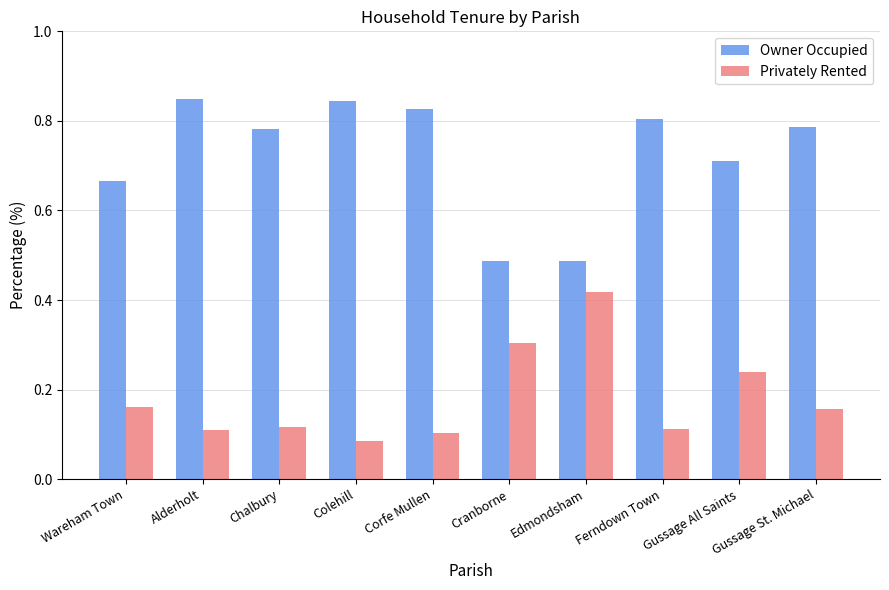

Count the Owner Occupied values in the range 0 to 1.

10